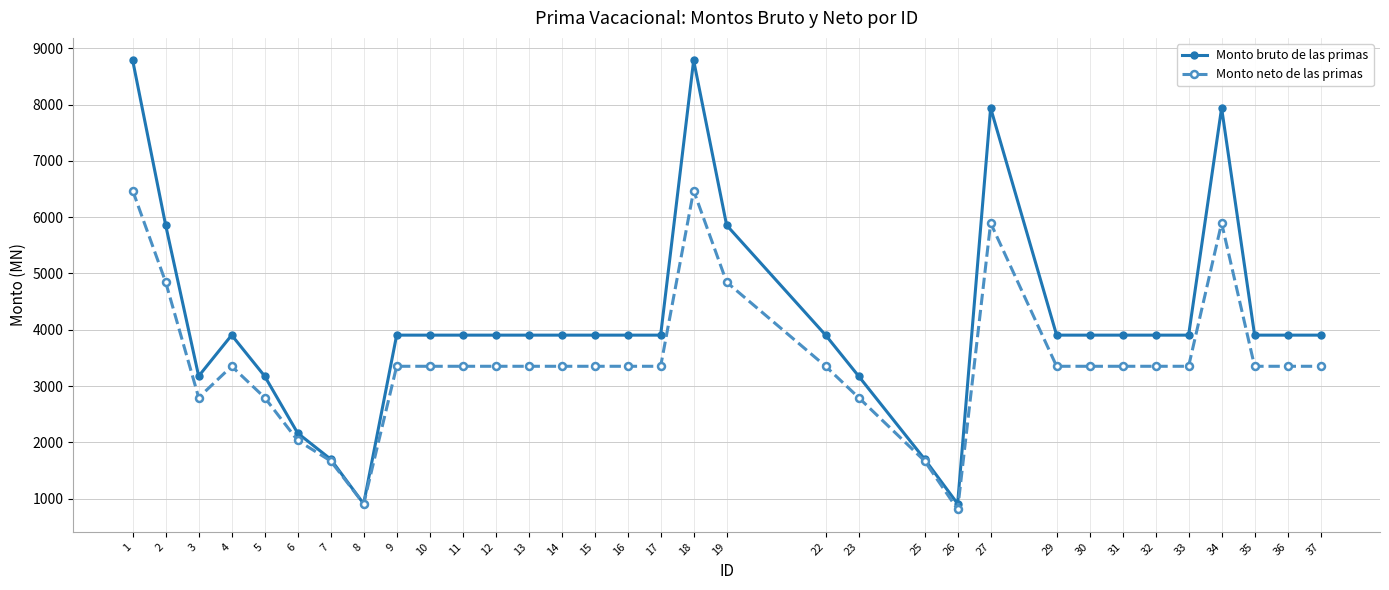

What is the highest value of the Monto neto de las primas series?

6472